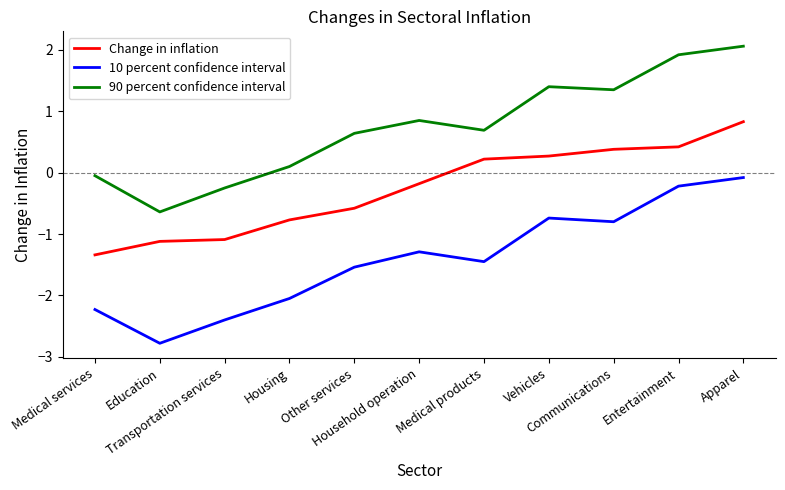

How many interior local peaks does the 10 percent confidence interval series have?

2